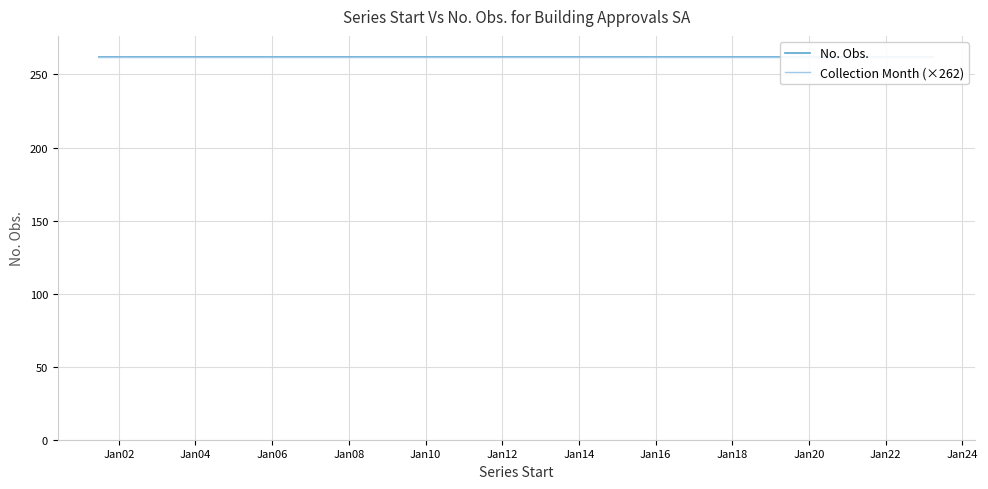

Count the number of data series in this chart.

2